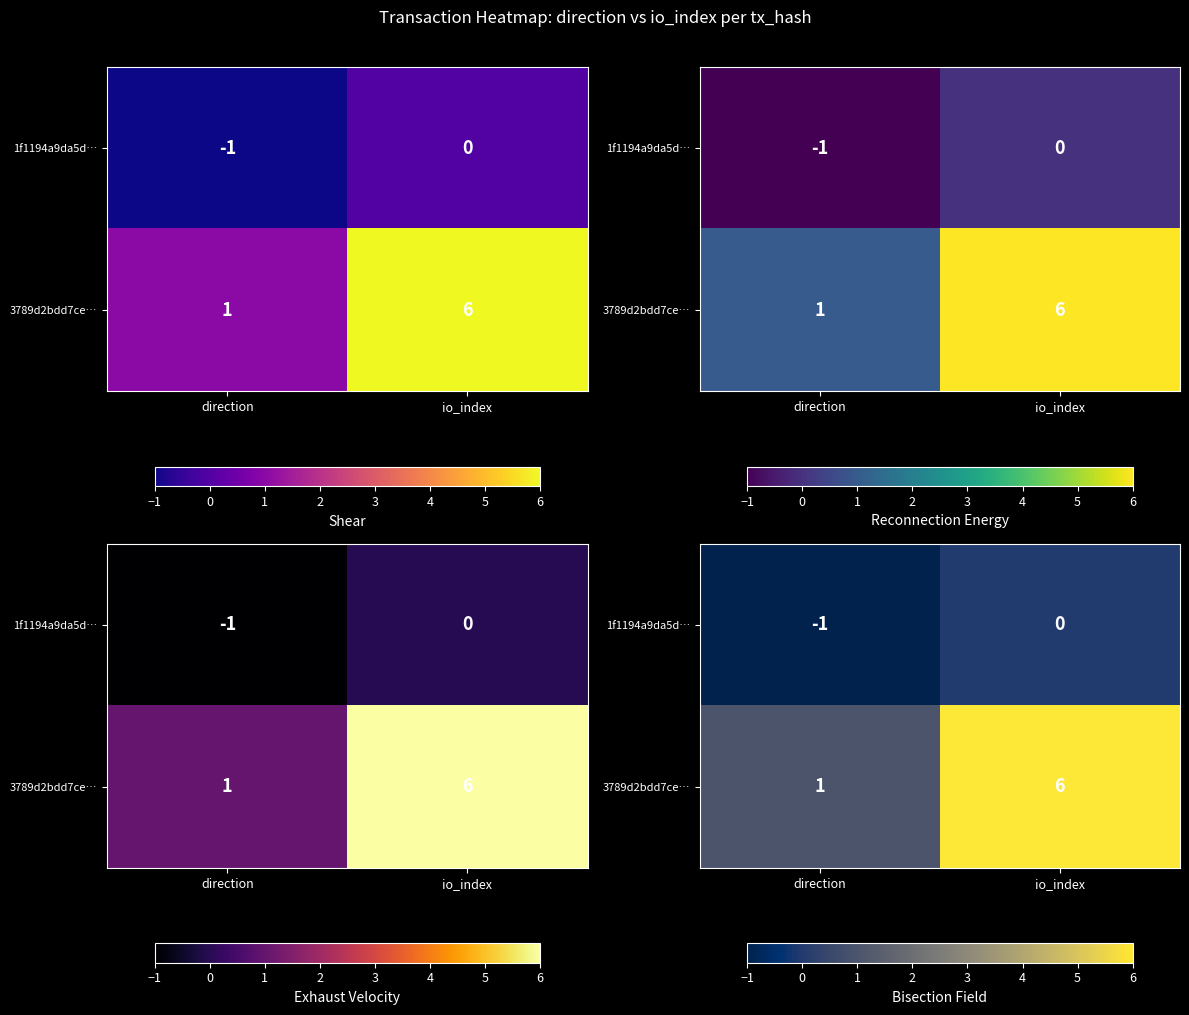

How many negative values does the 1f1194a9da5d… series have?

1